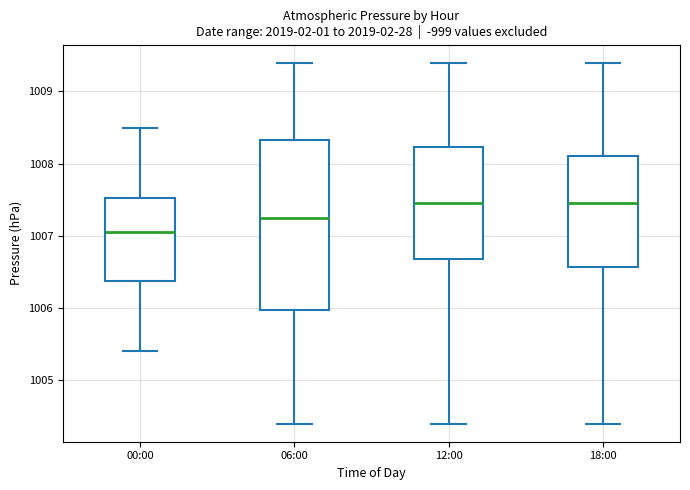

Which box is the tallest, from its lower edge to its upper edge?

06:00